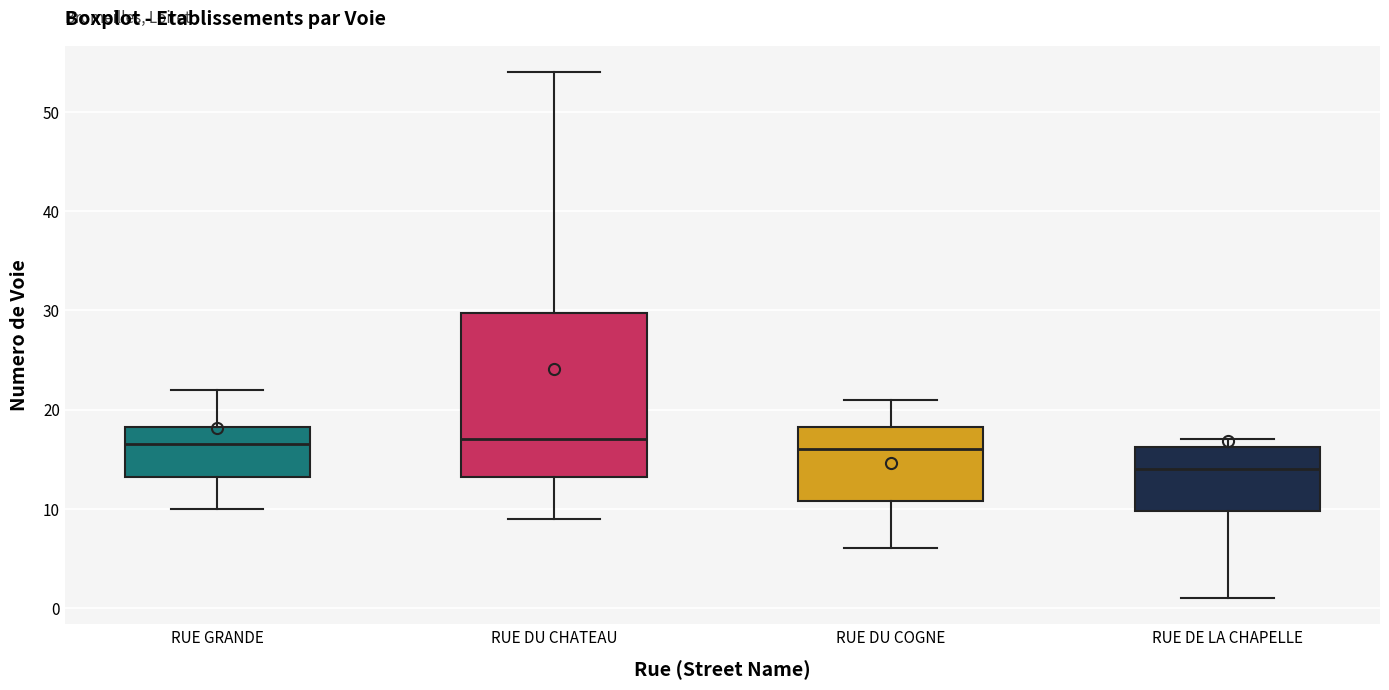

Reading left to right, read every box against the y-axis: the position of its median line, the range the box covers, and the ends of its whiskers. The values are not printed on the chart, so give them approximately, as read against the axis.

RUE GRANDE: median 17, box 13 to 18, whiskers 10 to 22
RUE DU CHATEAU: median 17, box 13 to 30, whiskers 9 to 54
RUE DU COGNE: median 16, box 11 to 18, whiskers 6 to 21
RUE DE LA CHAPELLE: median 14, box 10 to 16, whiskers 1 to 17